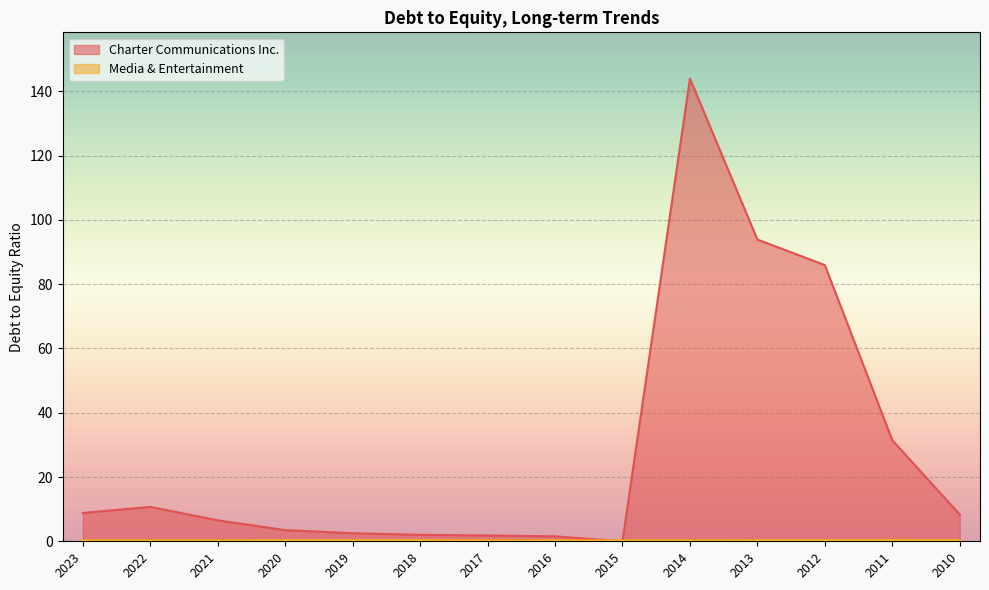

In Charter Communications Inc., how many points are lower than both neighbors (excluding endpoints)?

1